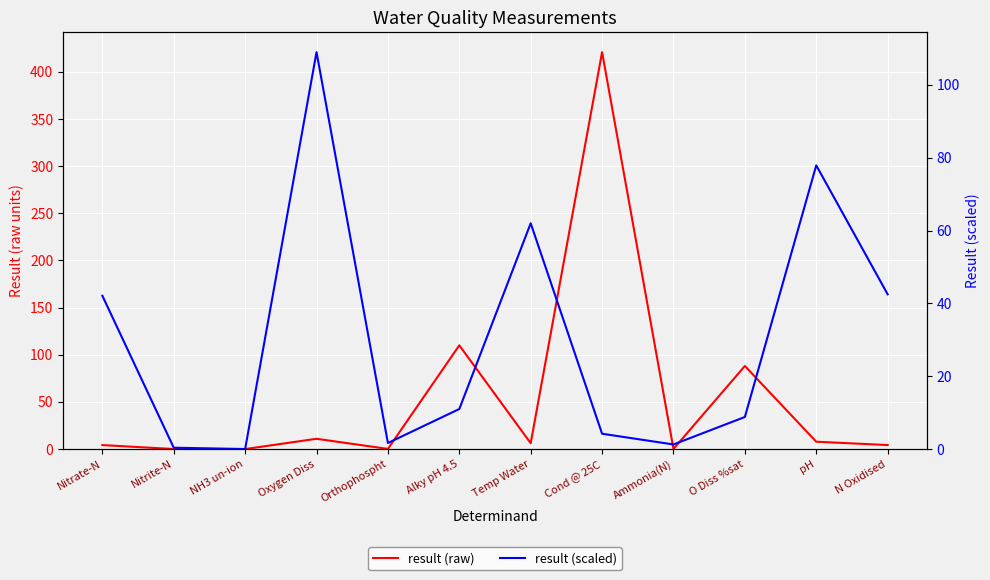

What are all the series names shown in the legend?

result (raw), result (scaled)